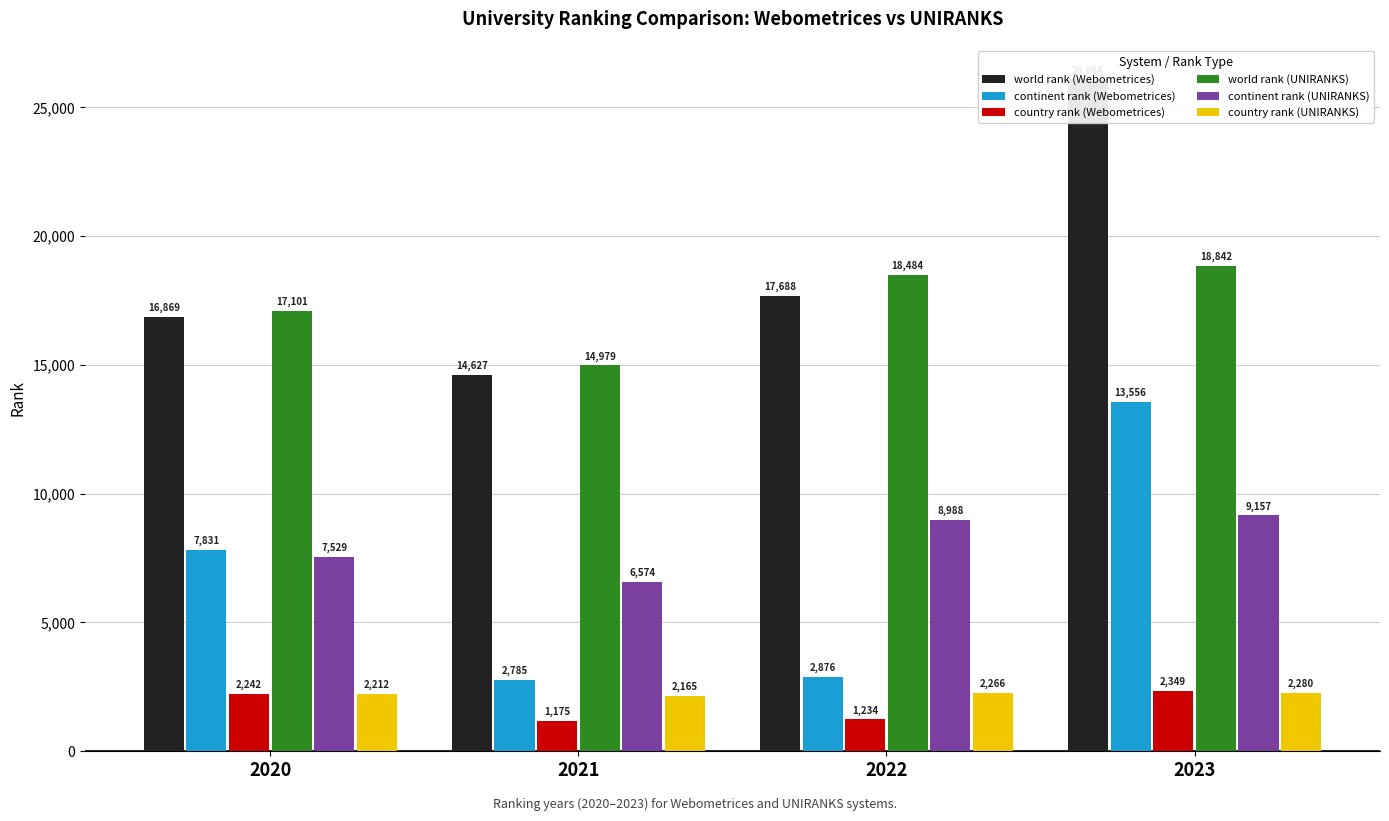

At which category does the chart reach its peak across all series?

2023